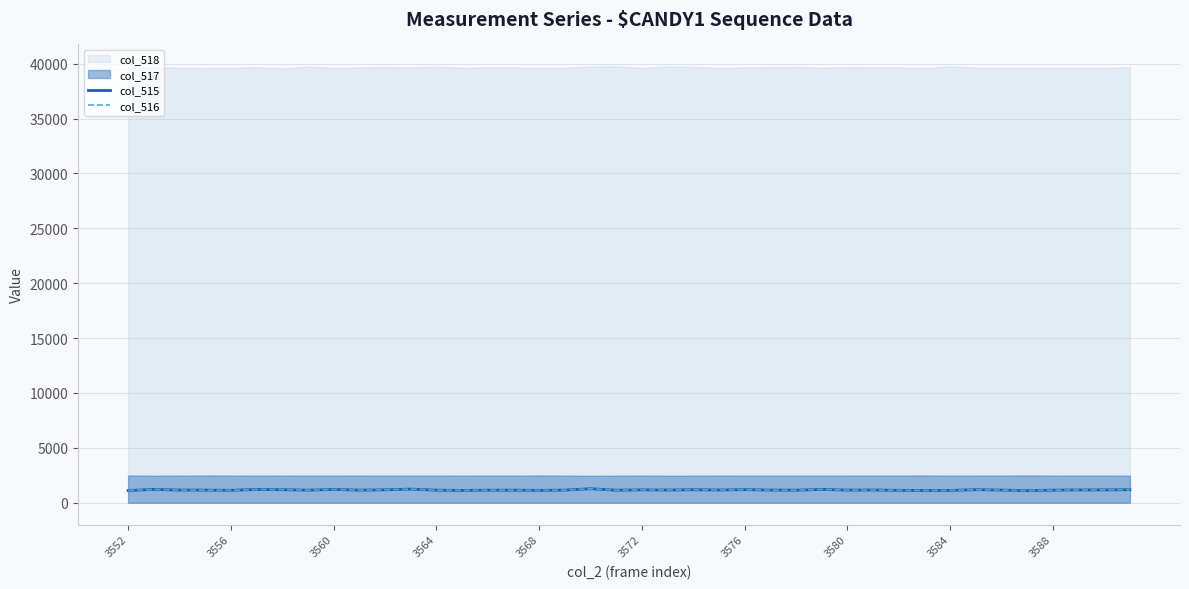

What is the maximum value for col_515?

1275